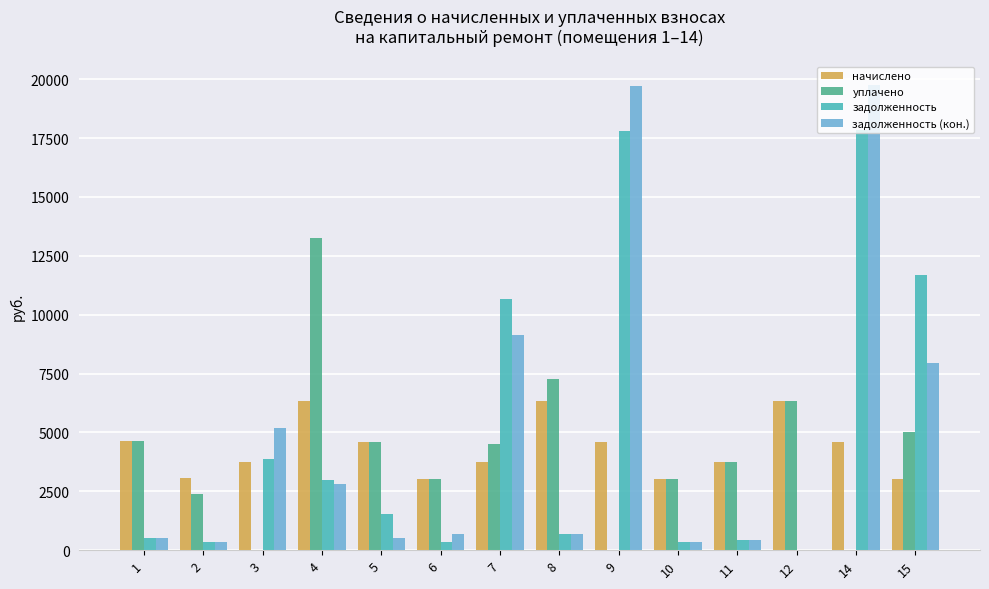

Are the bars grouped side by side (vs. stacked)?

Yes